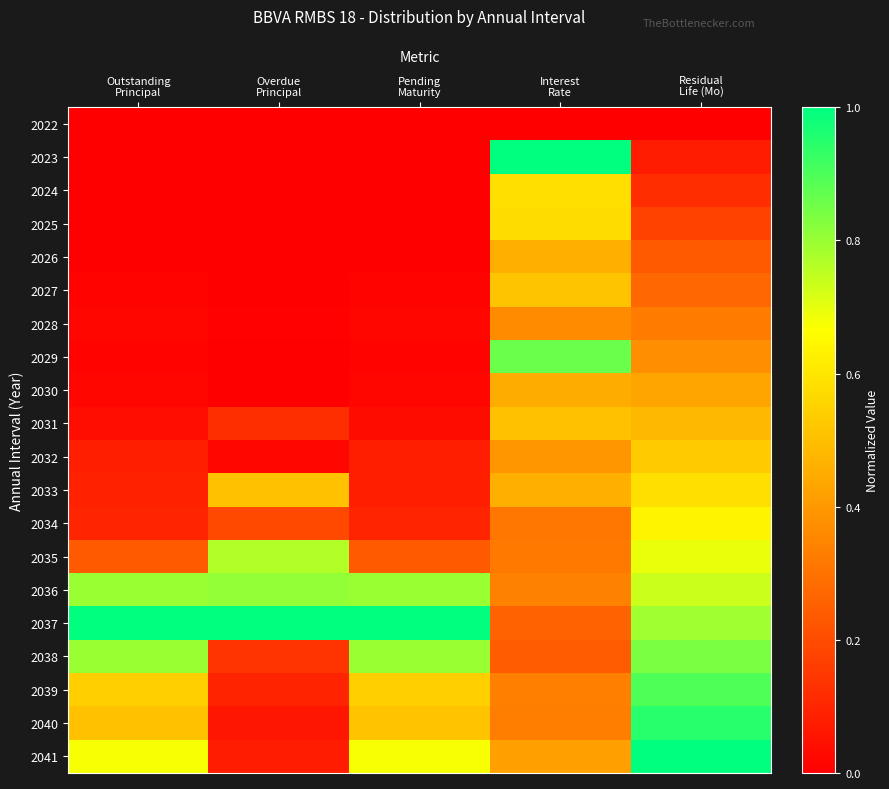

At how many categories does at least one series exceed 0?

5